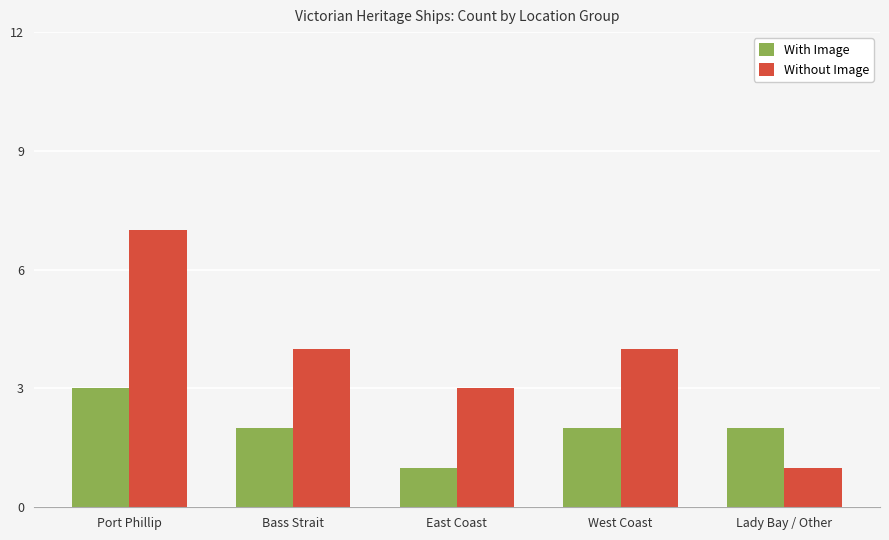

Count the number of categories in the chart.

5